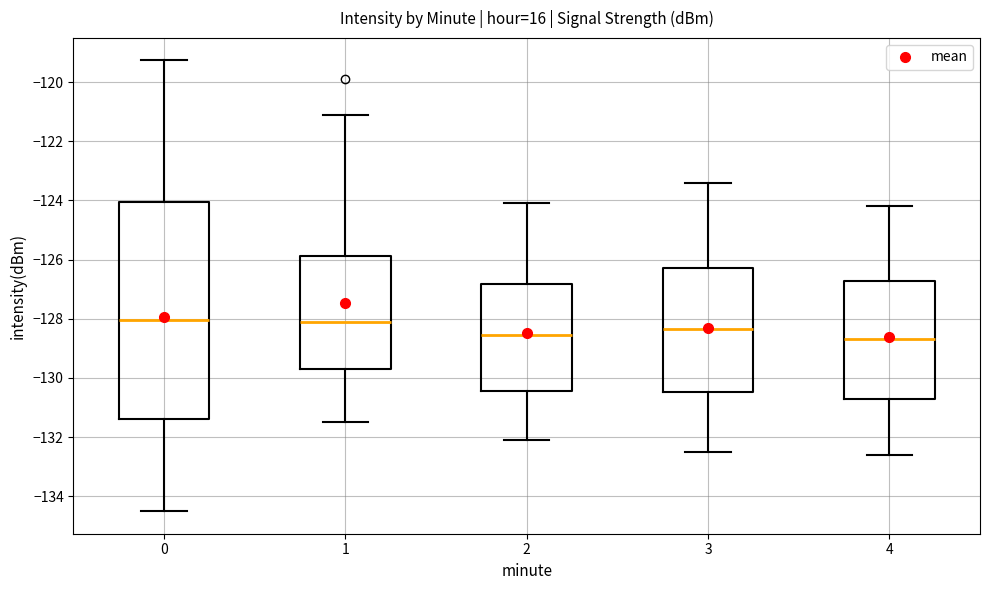

Reading left to right, read every box against the y-axis: the position of its median line, the range the box covers, and the ends of its whiskers. The values are not printed on the chart, so give them approximately, as read against the axis.

0: median -128.0, box -131.4 to -124.0, whiskers -134.6 to -119.2
1: median -128.0, box -129.6 to -125.8, whiskers -131.4 to -121.2
2: median -128.6, box -130.4 to -126.8, whiskers -132.0 to -124.0
3: median -128.4, box -130.4 to -126.2, whiskers -132.4 to -123.4
4: median -128.6, box -130.6 to -126.8, whiskers -132.6 to -124.2